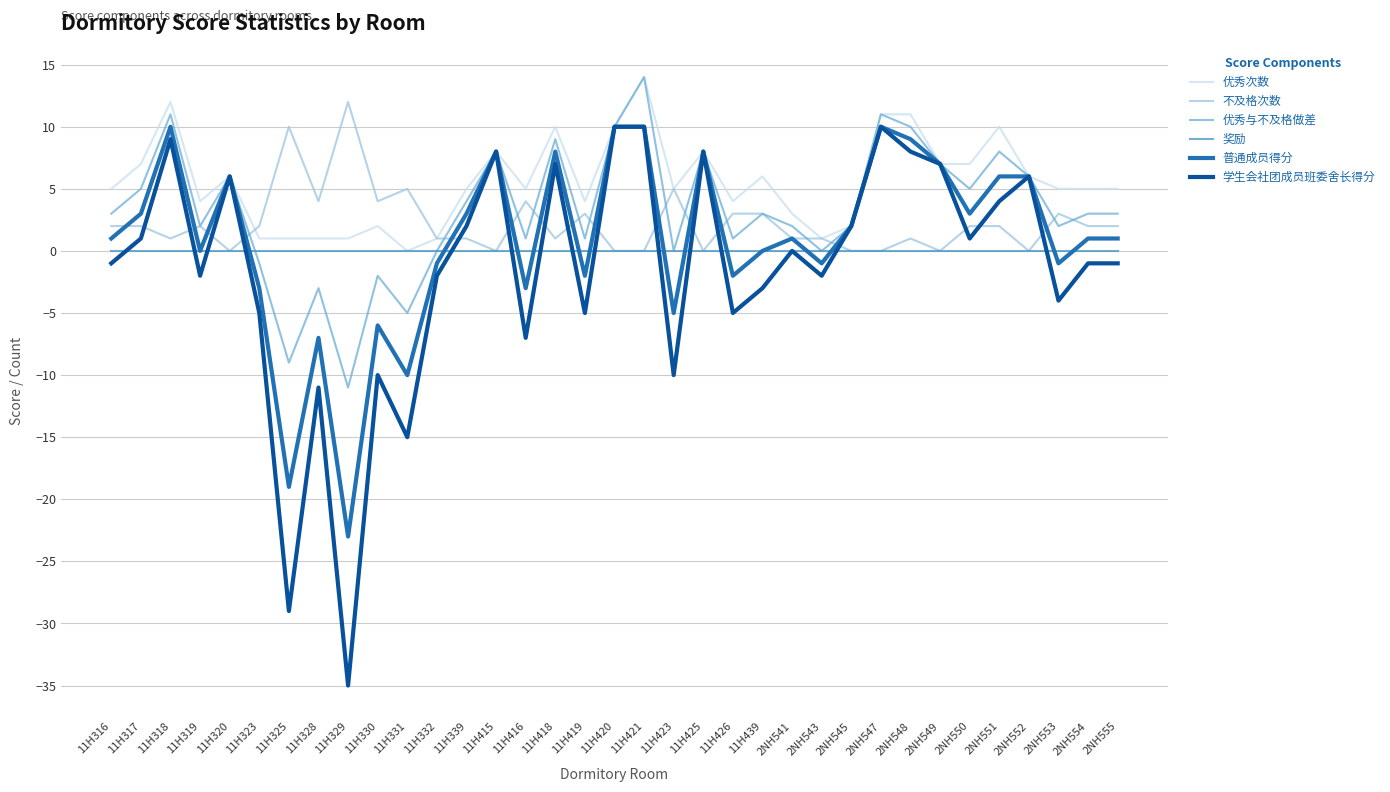

The 普通成员得分 series shows 6 at 11H421. True or false?

False